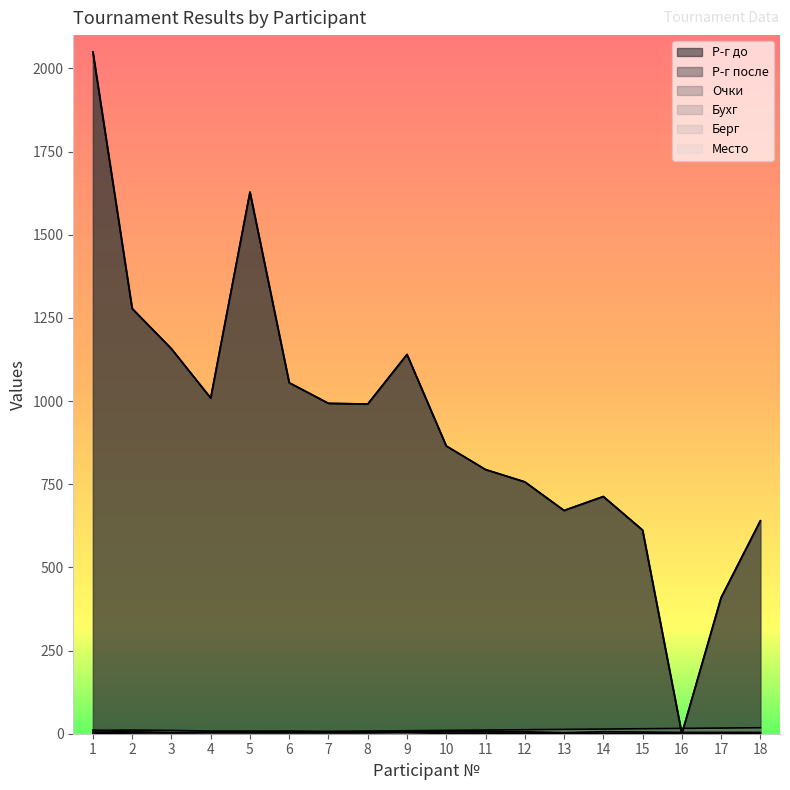

True or false: Очки has more than 0 interior local peaks.

False